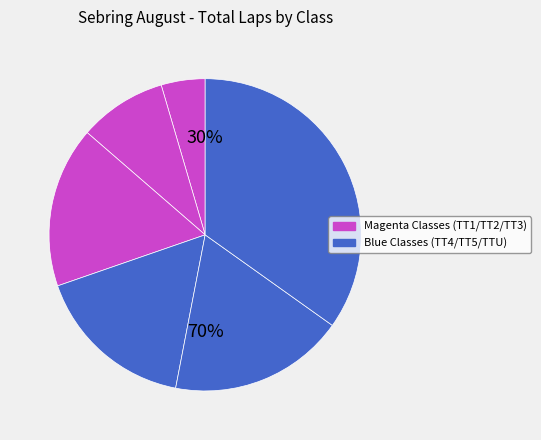

Which slice is the smallest?

TT1